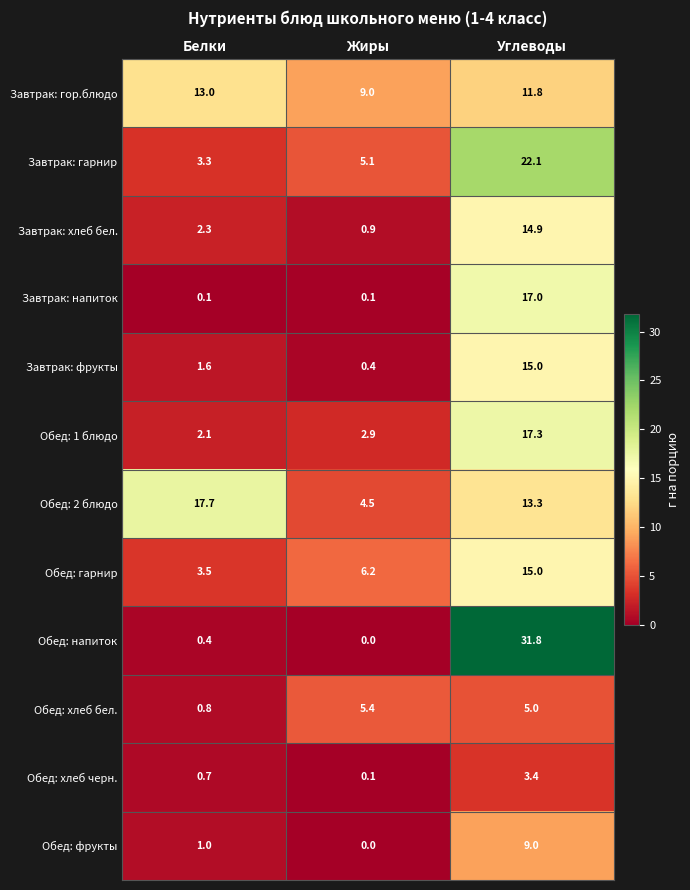

At which label does Обед: хлеб черн. reach its peak?

Углеводы